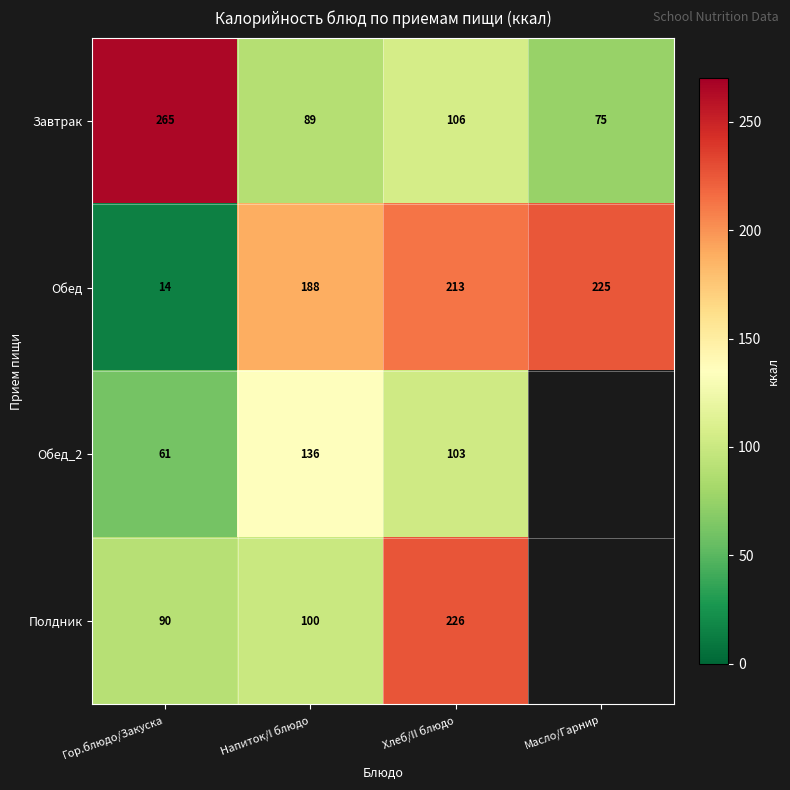

The value of Завтрак at Гор.блюдо/Закуска is 179.7. True or false?

False